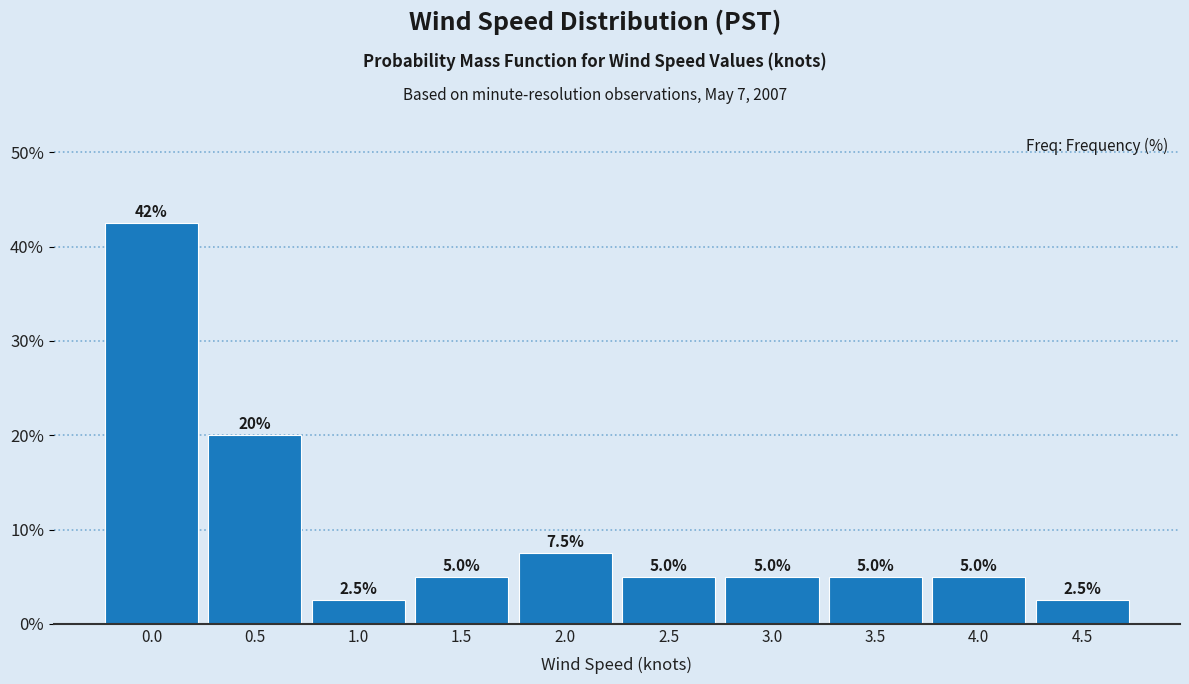

Reading left to right, transcribe all the data shown in this chart.

0.0=42.5	0.5=20.0	1.0=2.5	1.5=5.0	2.0=7.5	2.5=5.0	3.0=5.0	3.5=5.0	4.0=5.0	4.5=2.5